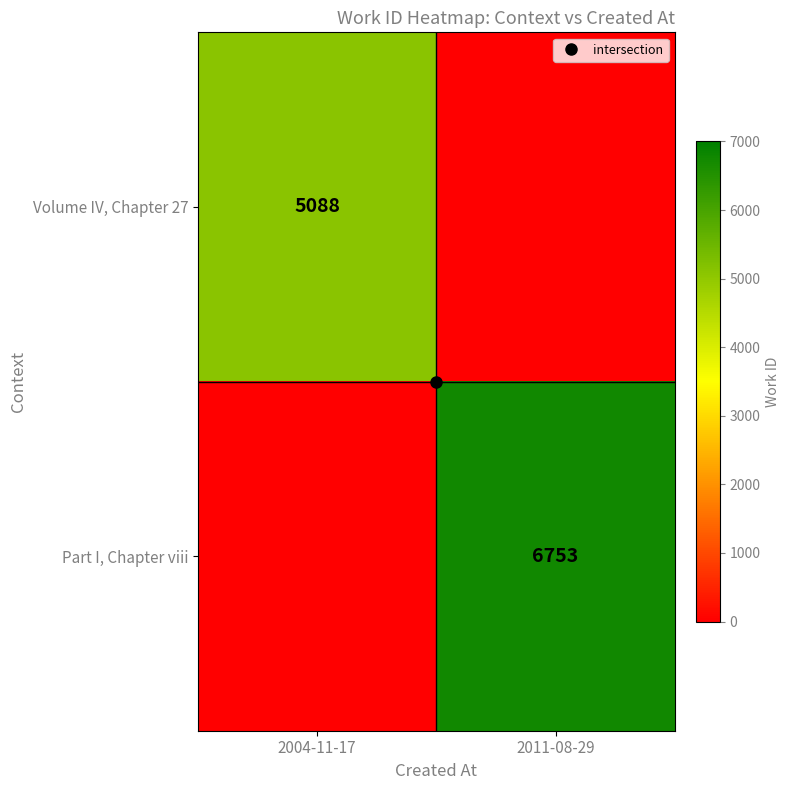

Is it true that Part I, Chapter viii equals -3145 at 2004-11-17?

False